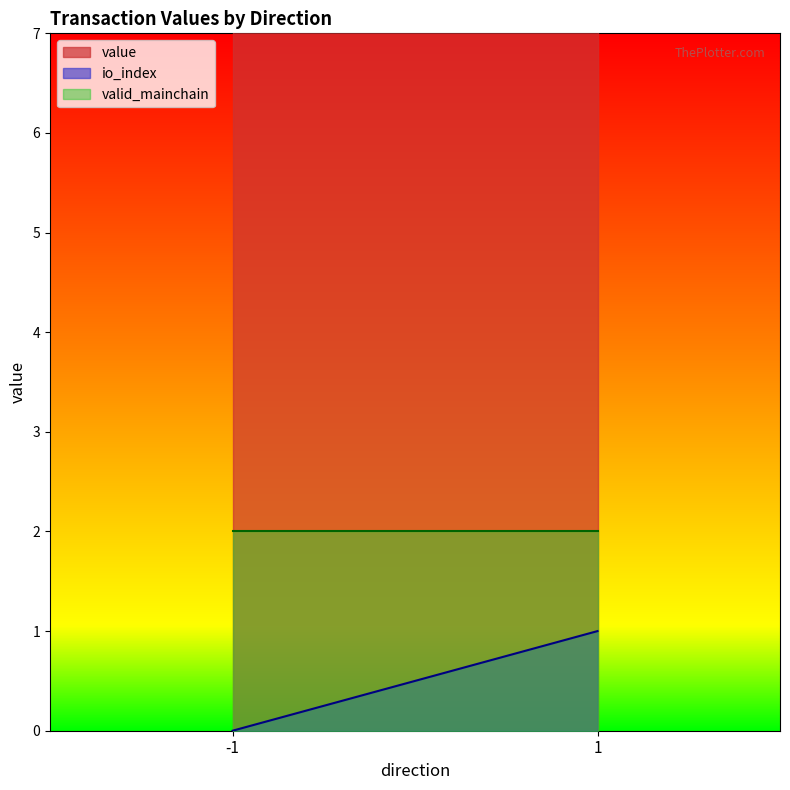

Does the chart display data point markers on the line(s)?

No